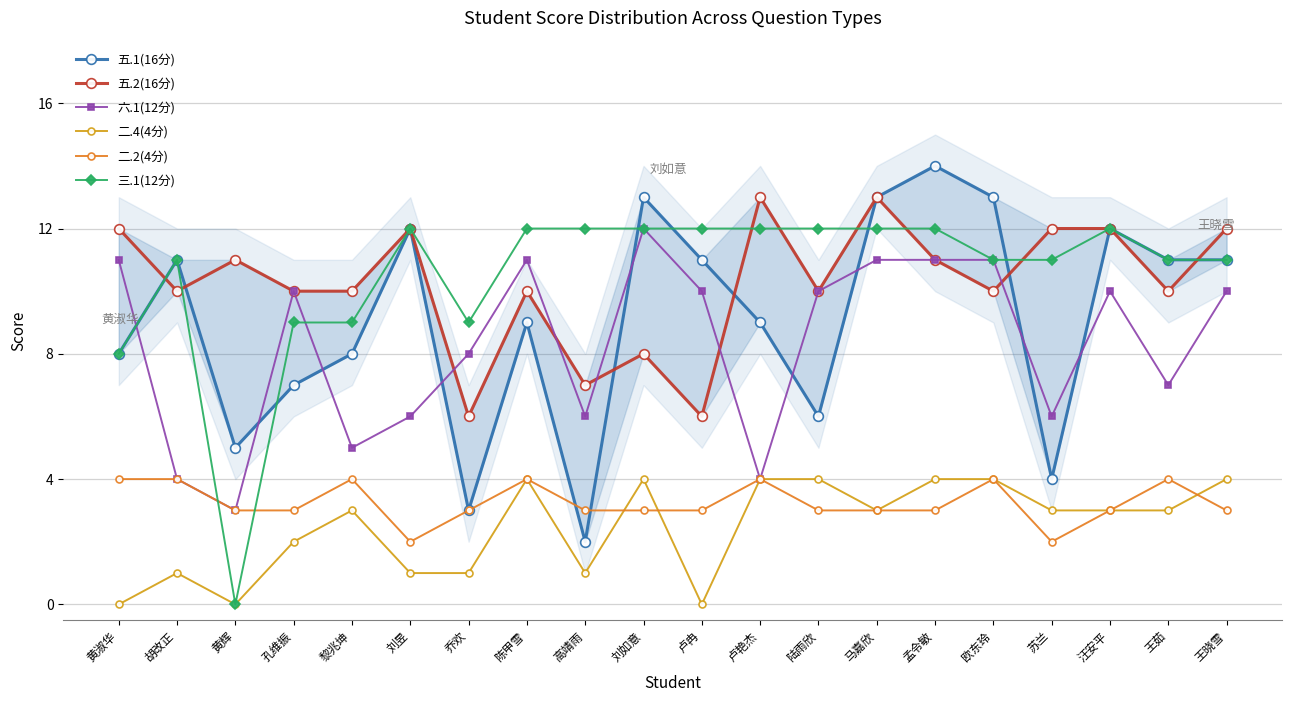

What are all the series names shown in the legend?

五.1(16分), 五.2(16分), 六.1(12分), 二.4(4分), 二.2(4分), 三.1(12分)